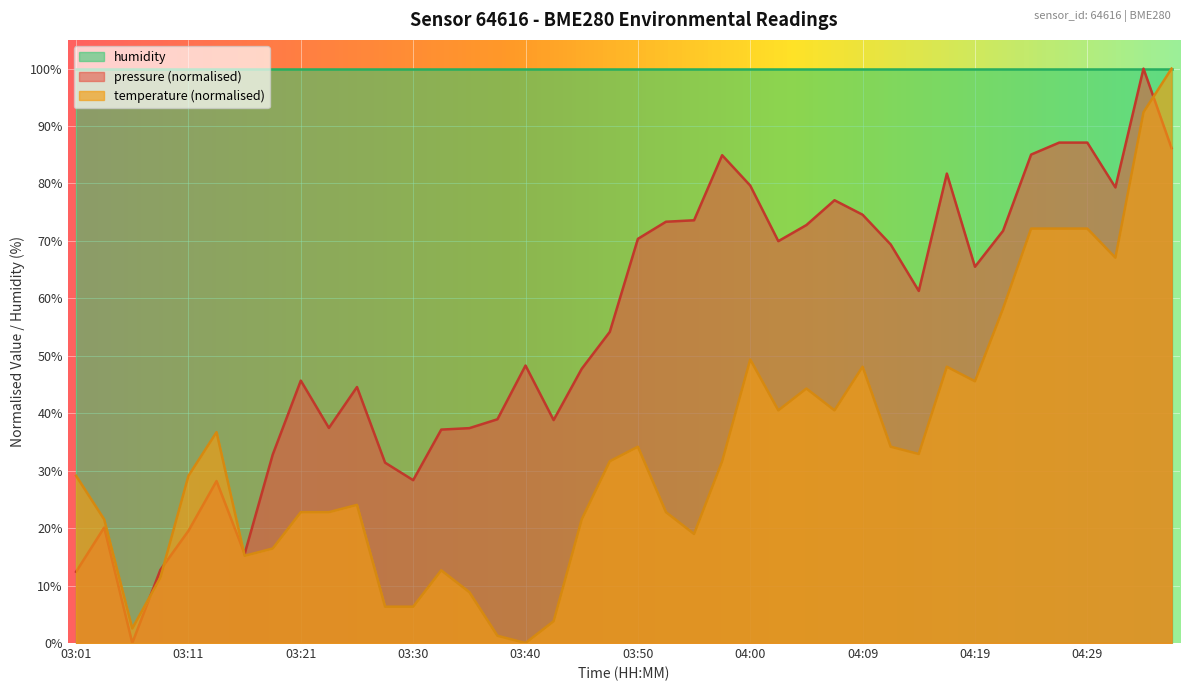

Which series has the largest range (max minus min)?

pressure